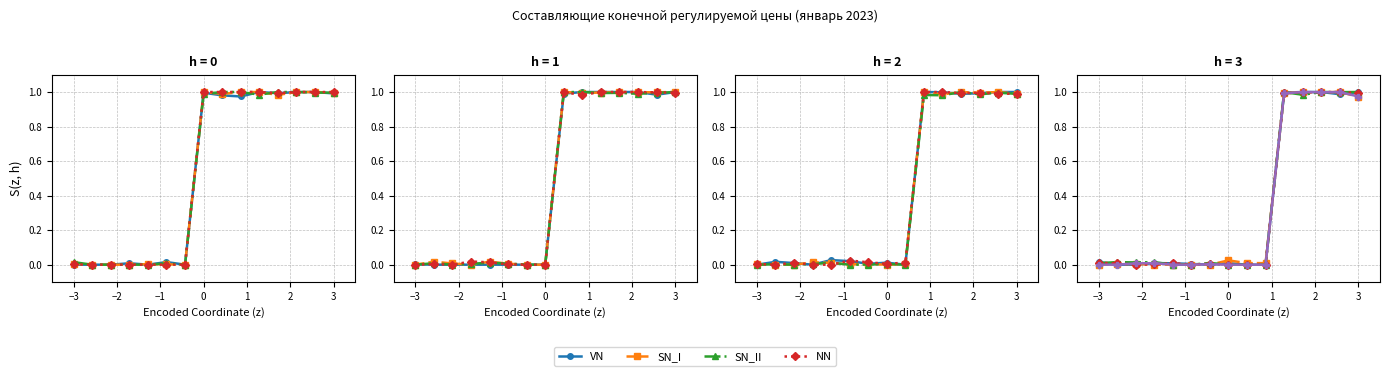

After their last crossing, which series has the higher values: NN or VN?

VN